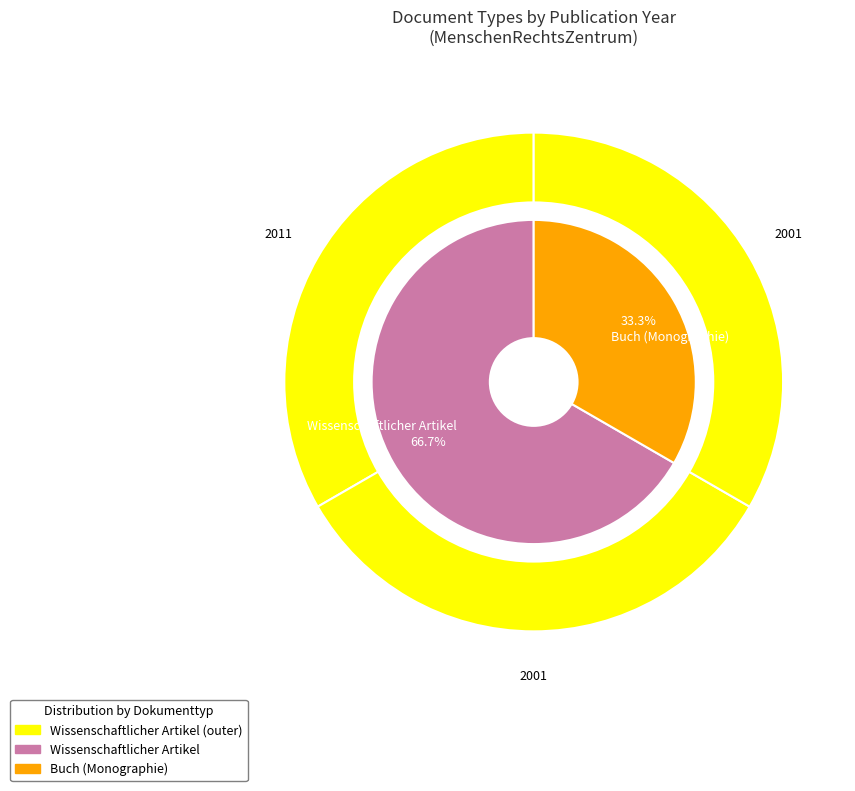

Is it true that OPUS4-10218 is 41% of the pie?

False